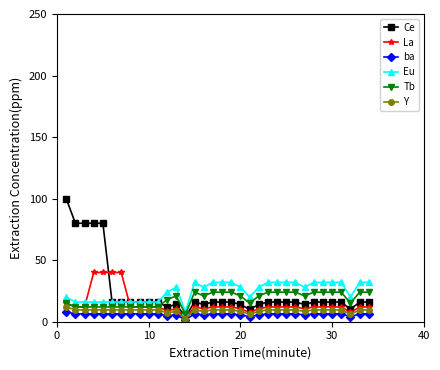

What is the minimum value for La?

3.0